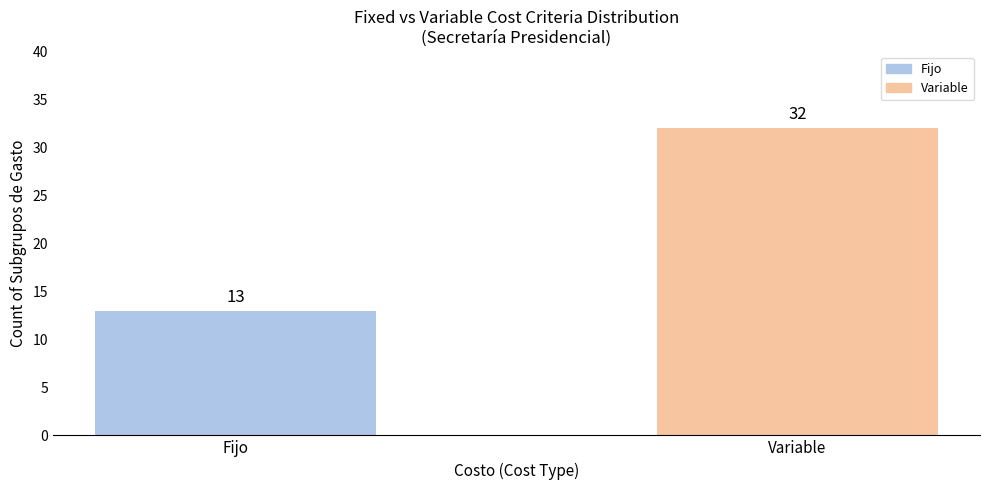

What are all the series names shown in the legend?

Fijo, Variable